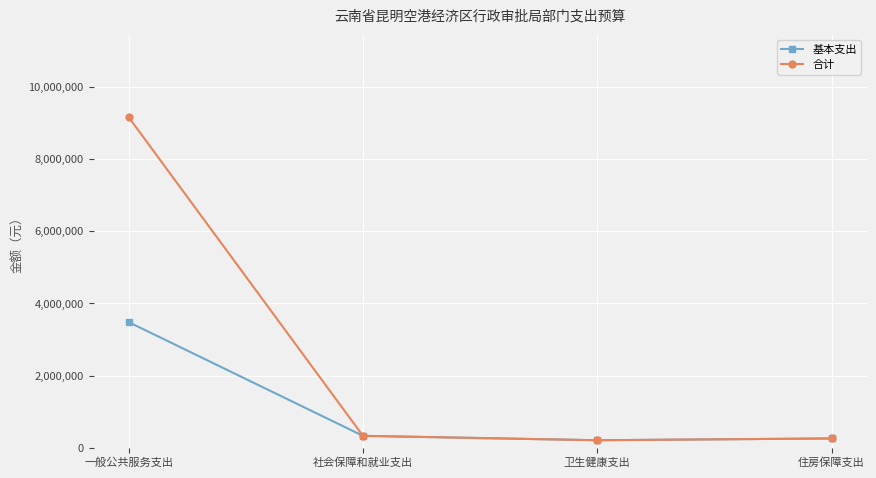

Which series has the largest range (max minus min)?

合计